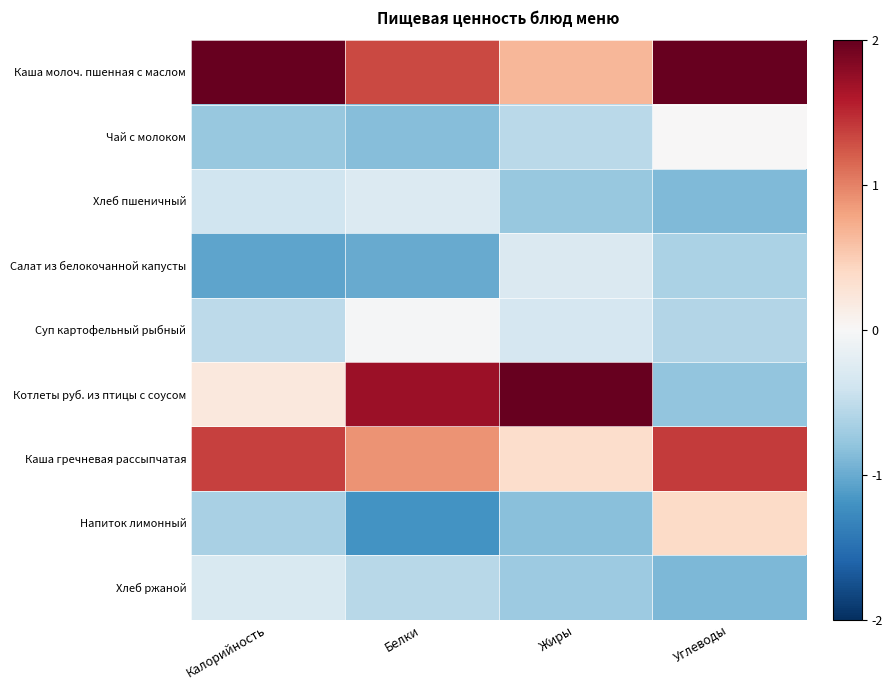

Between Жиры and Углеводы, which series saw the biggest shift?

Котлеты руб. из птицы с соусом